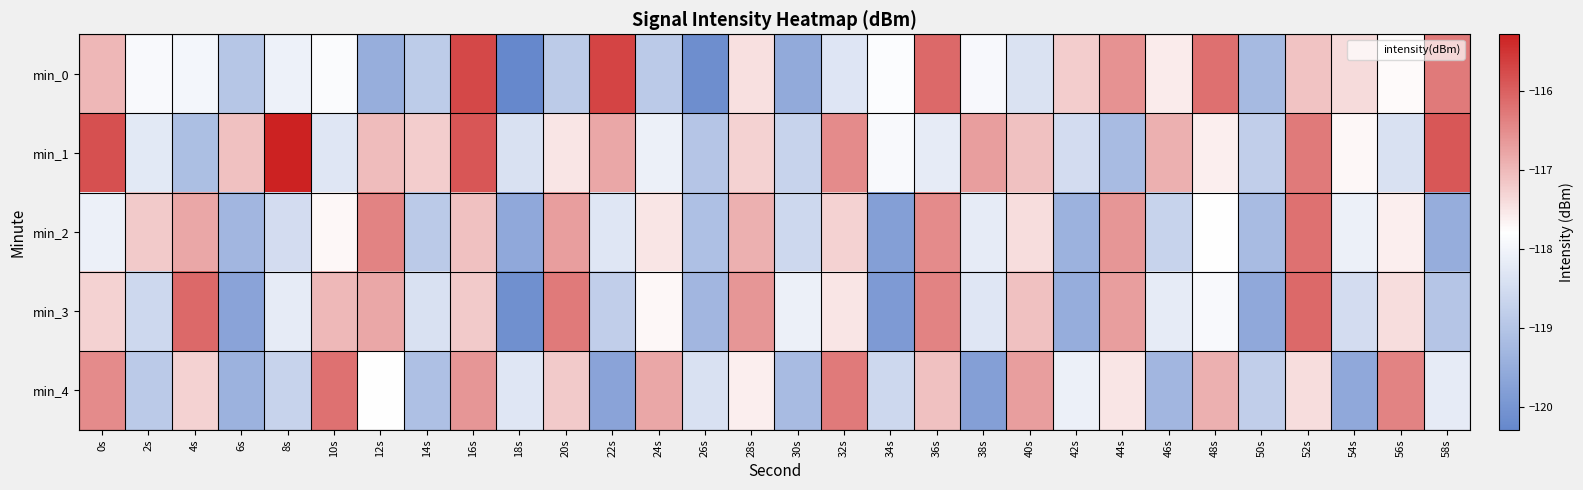

List the series in order of their peak value, highest first.

min_1, min_0, min_3, min_2, min_4